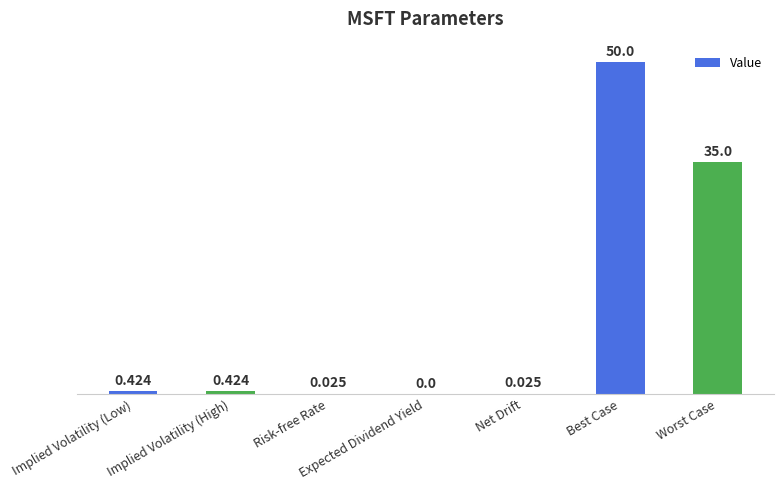

Are the bars horizontal?

No